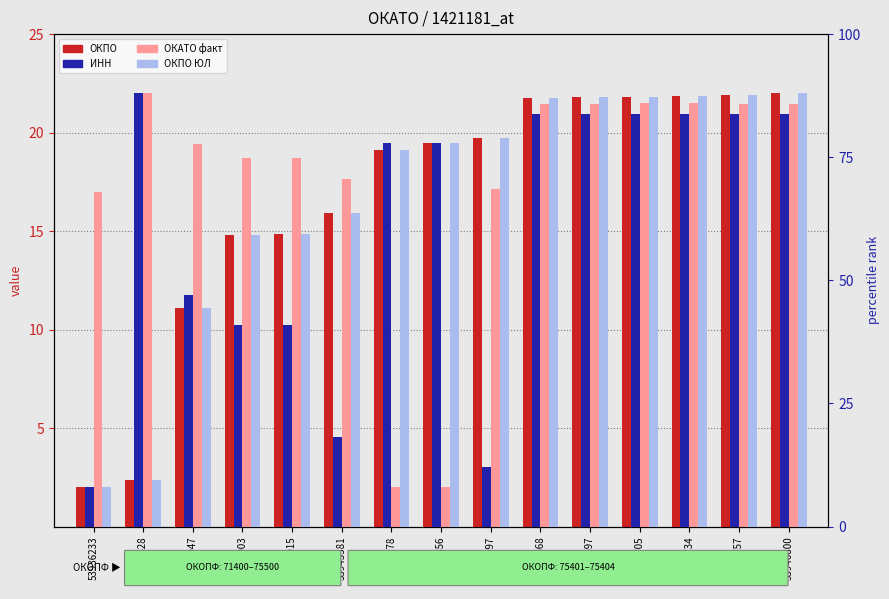

The ОКПО ЮЛ (scaled) series shows 8.0 at 53936233. True or false?

True